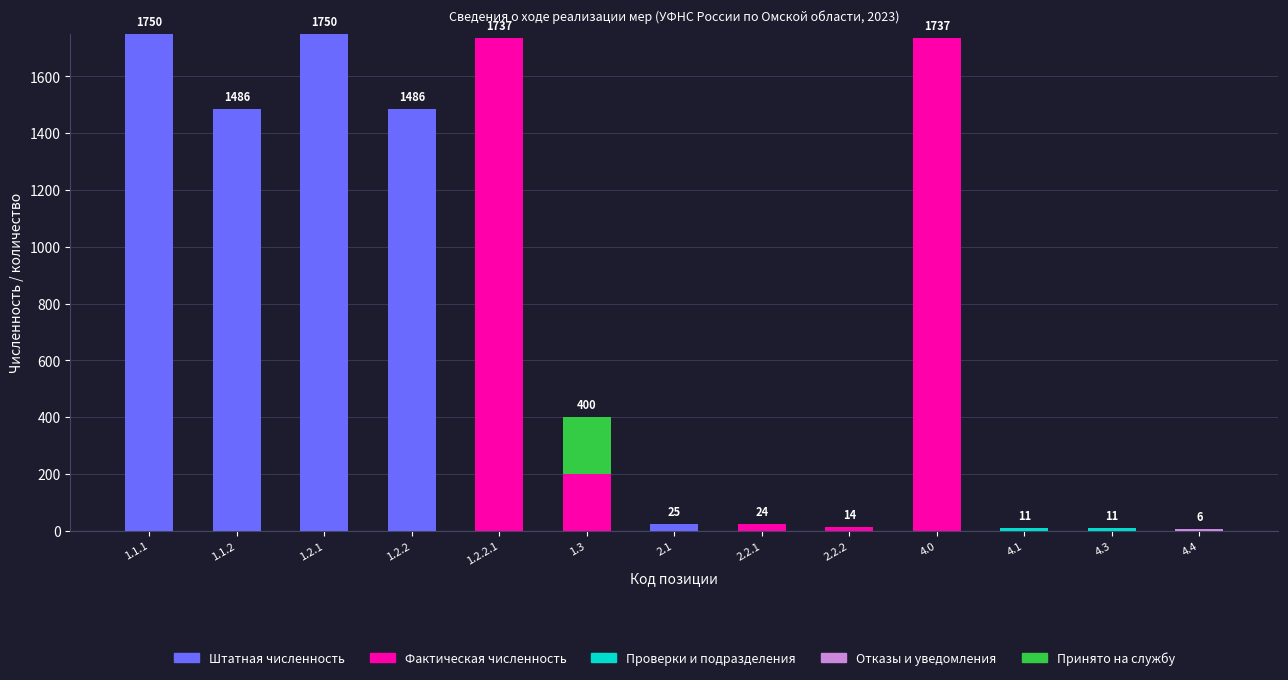

What is the sum of all Штатная численность values?

6497